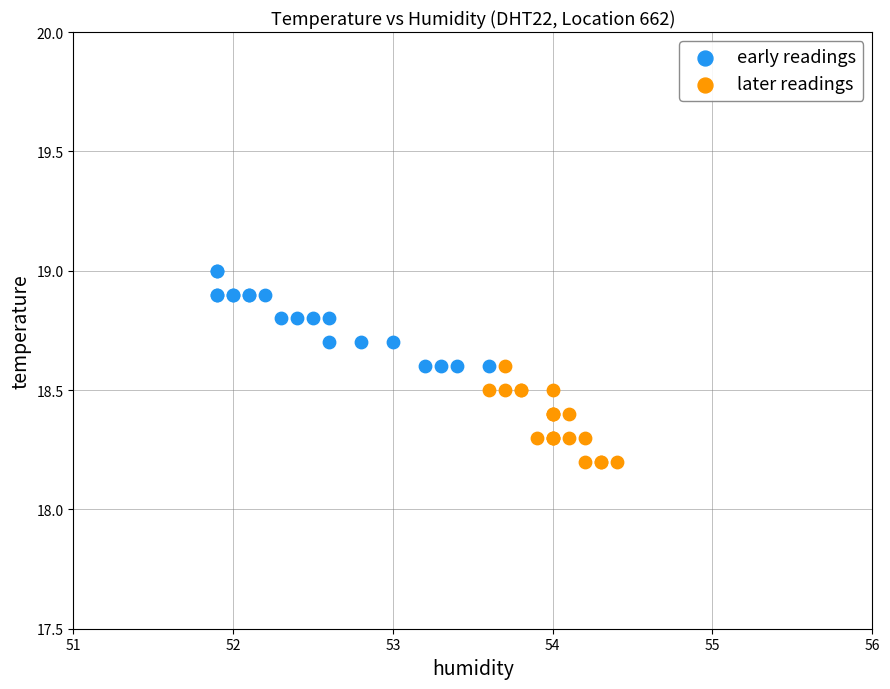

Which series contains the highest Y value?

early readings